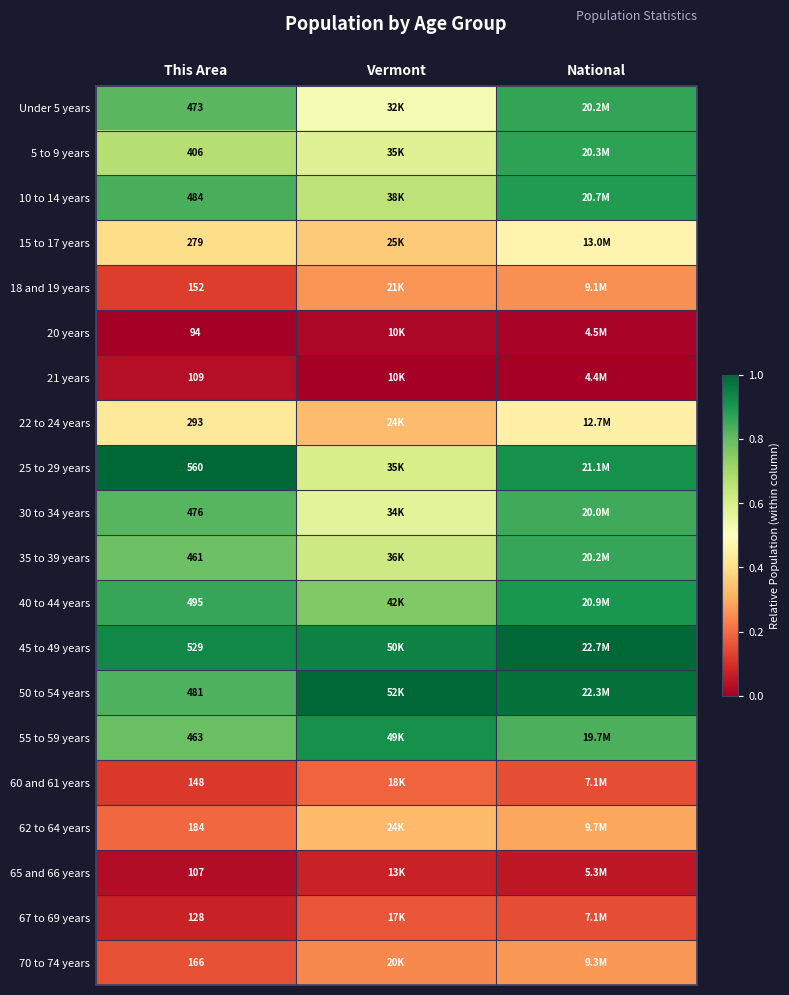

Is the value of 35 to 39 years at This Area greater than the value of 40 to 44 years at This Area?

No